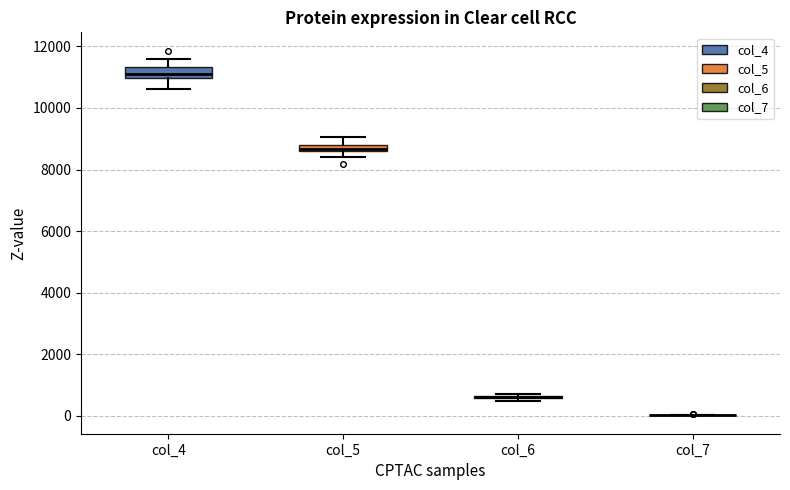

Where does the upper whisker of the box for col_5 end on the y-axis? The values are not printed on the chart, so give them approximately, as read against the axis.

9000